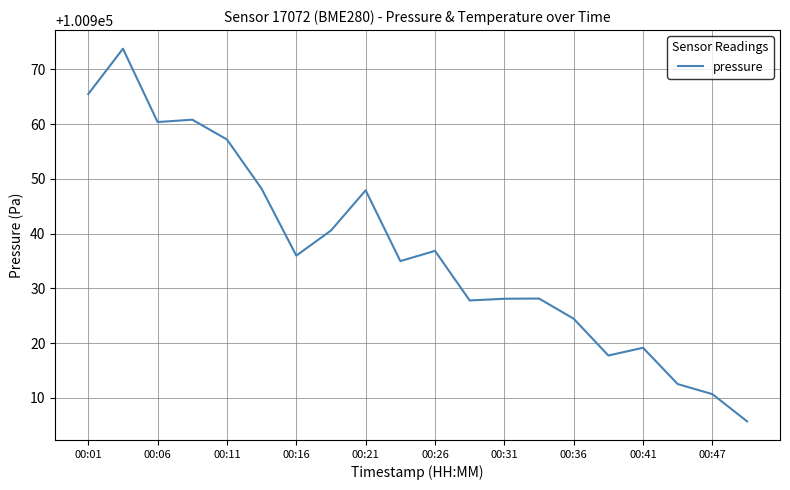

What is the minimum value shown in the chart?

100905.7